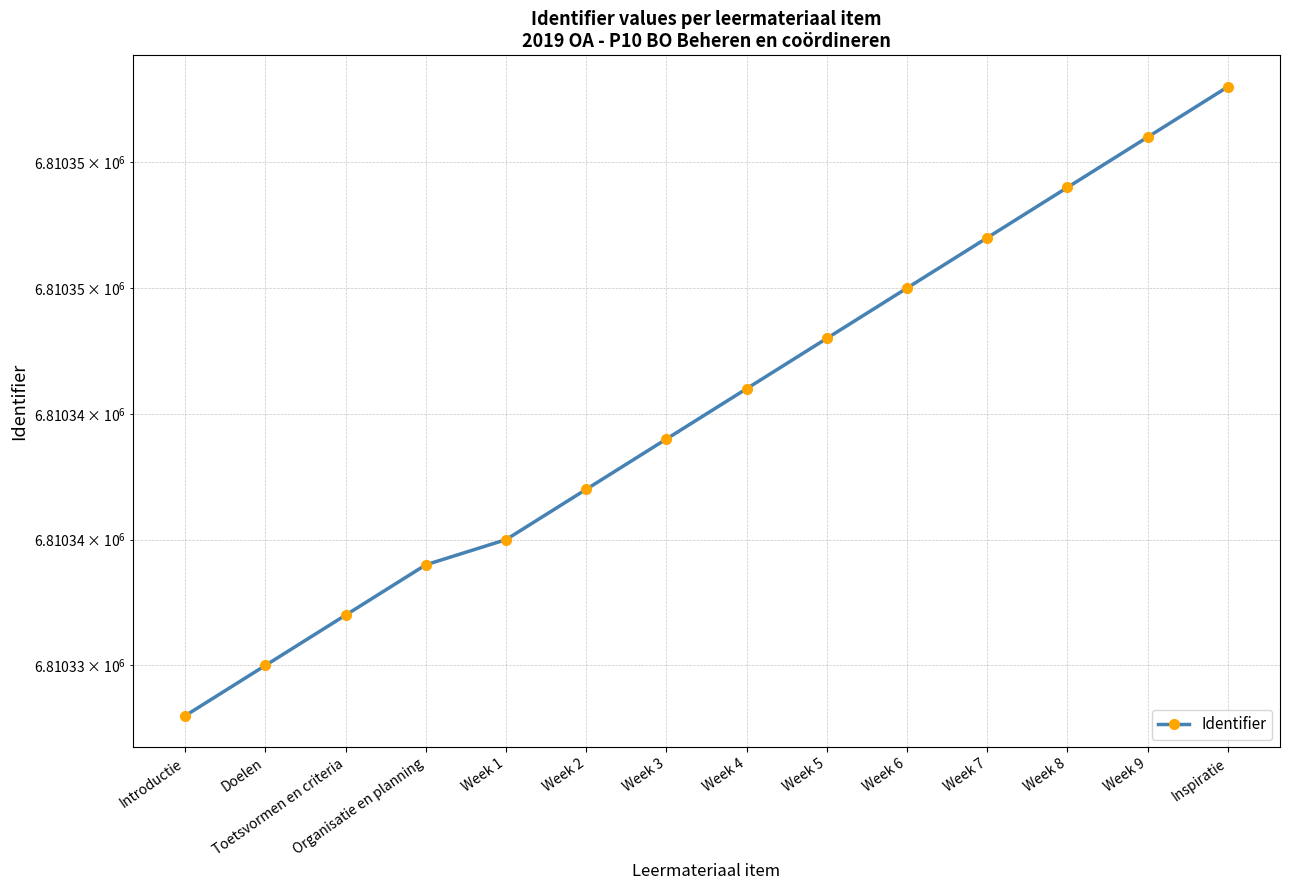

Where does the data first go above 6810346?

Week 5